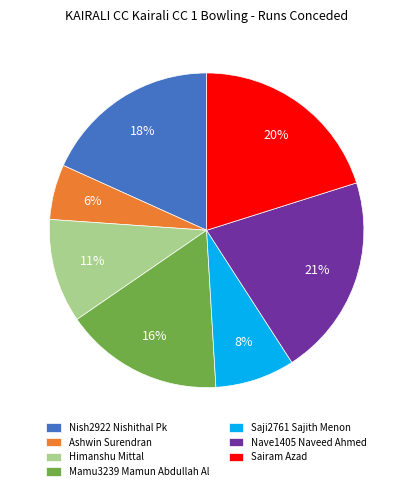

Which category has the smallest portion of the pie?

Ashwin Surendran